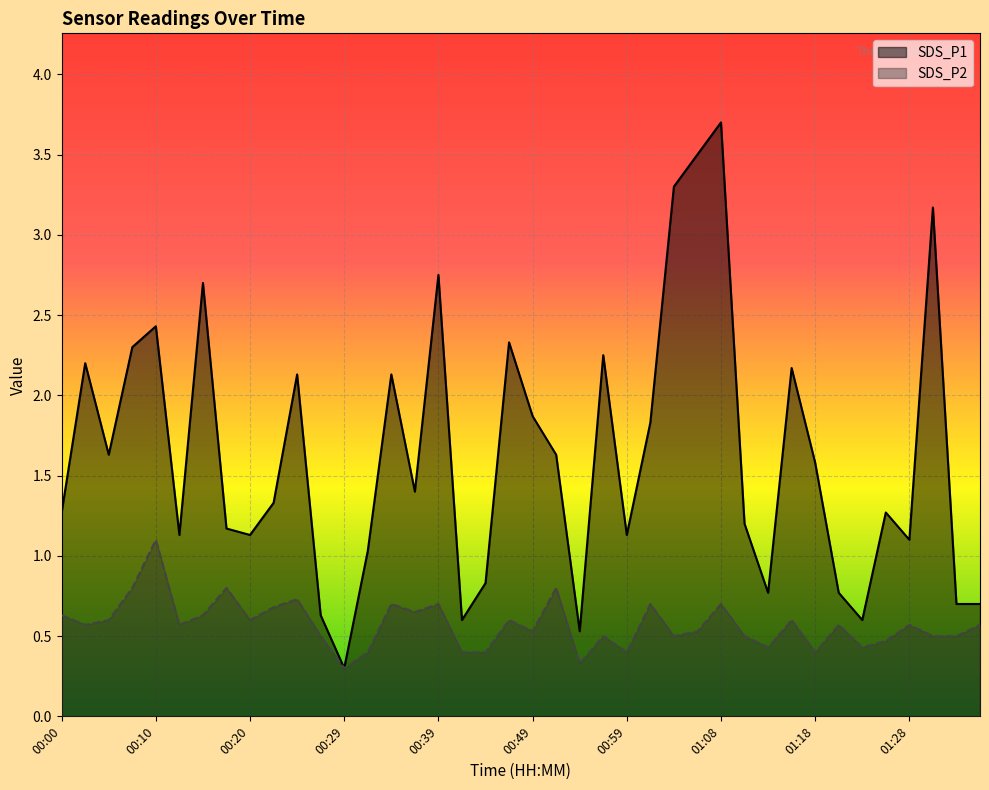

What is the sum of the SDS_P2 values at 01:18 and 01:06?

0.9